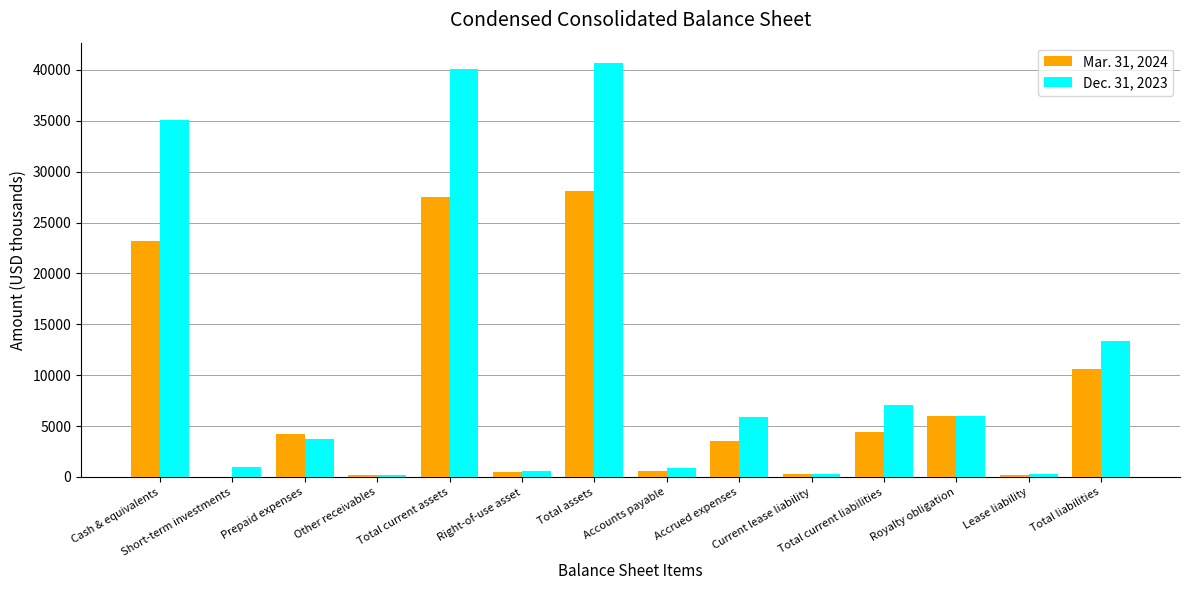

Which series has the largest total across all categories?

Dec. 31, 2023